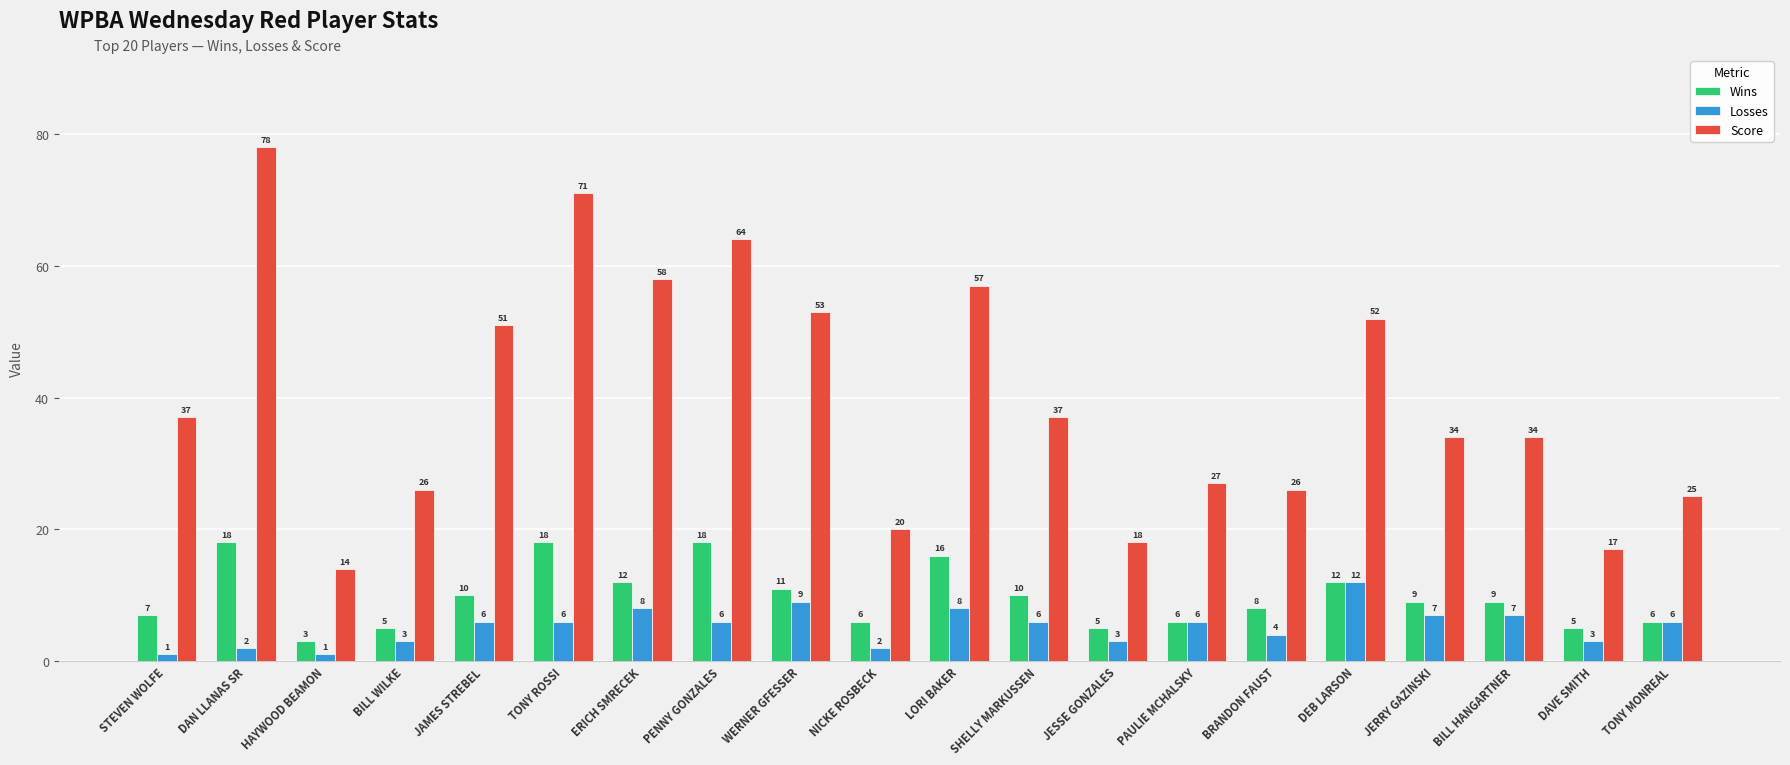

What is the sum of all Losses values?

106